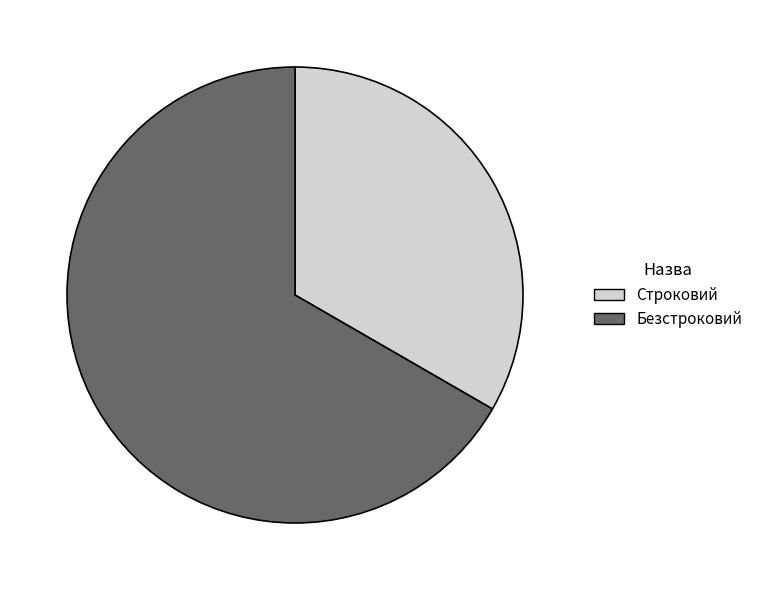

Do Безстроковий and Строковий together represent more than half of the pie?

Yes